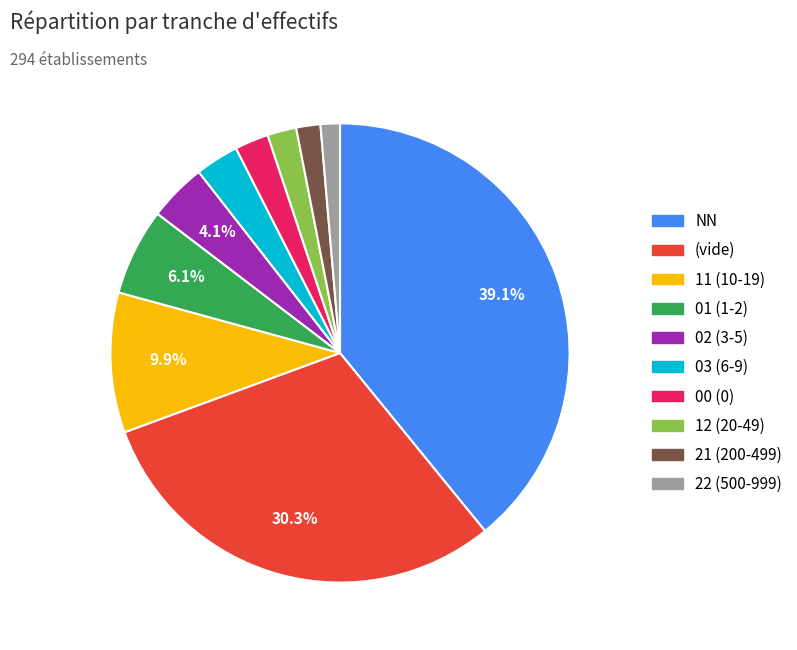

Does any single category account for the majority?

No